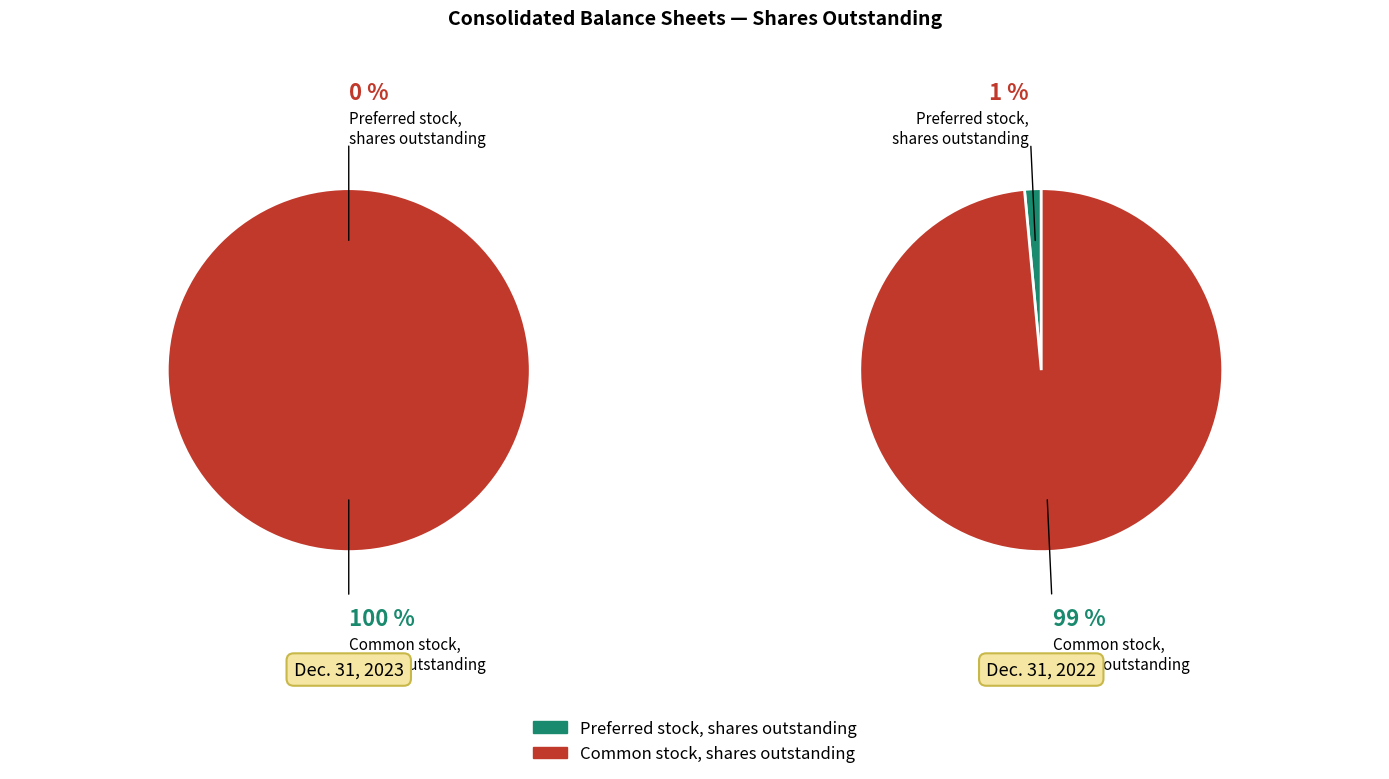

What is the change in value from Preferred stock, shares outstanding to Common stock, shares outstanding?

+5931455